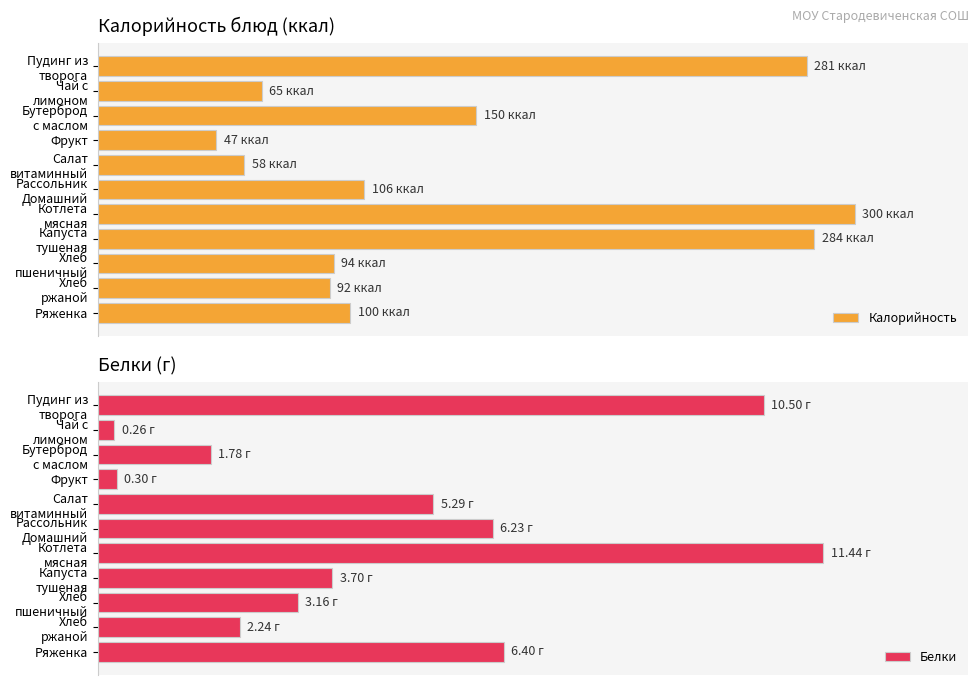

How many values in the Калорийность series exceed 33?

6